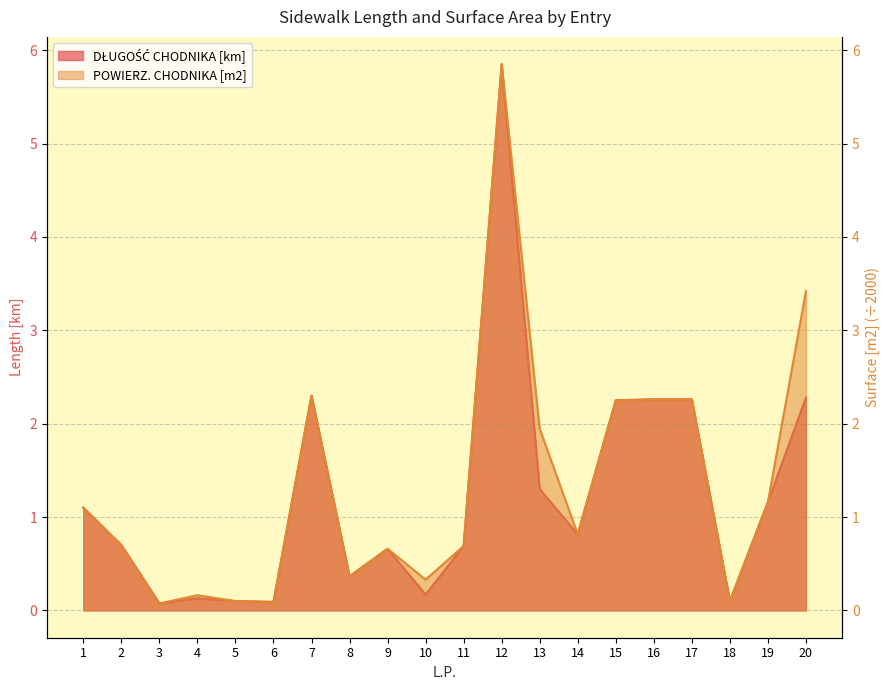

Reading left to right, list all the values displayed in this chart.

DŁUGOŚĆ CHODNIKA [km]: 1.1	0.7	0.1	0.1	0.1	0.1	2.3	0.4	0.7	0.2	0.7	5.8	1.3	0.8	2.2	2.3	2.3	0.1	1.2	2.3
POWIERZ. CHODNIKA [m2]: 1.1	0.7	0.1	0.2	0.1	0.1	2.3	0.4	0.7	0.3	0.7	5.8	1.9	0.8	2.2	2.3	2.3	0.1	1.2	3.4